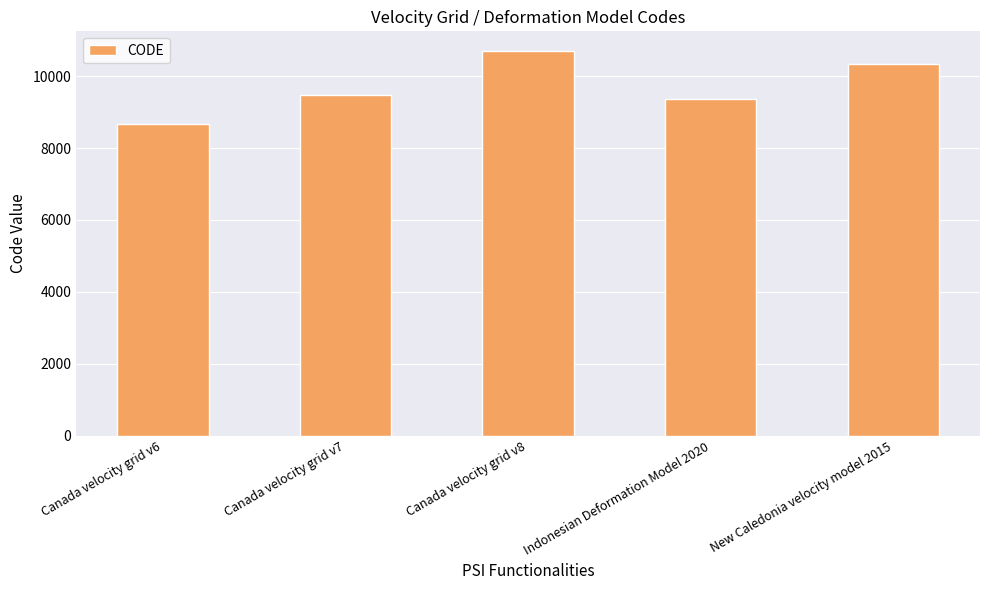

Rank the categories by value from highest to lowest.

Canada velocity grid v8, New Caledonia velocity model 2015, Canada velocity grid v7, Indonesian Deformation Model 2020, Canada velocity grid v6